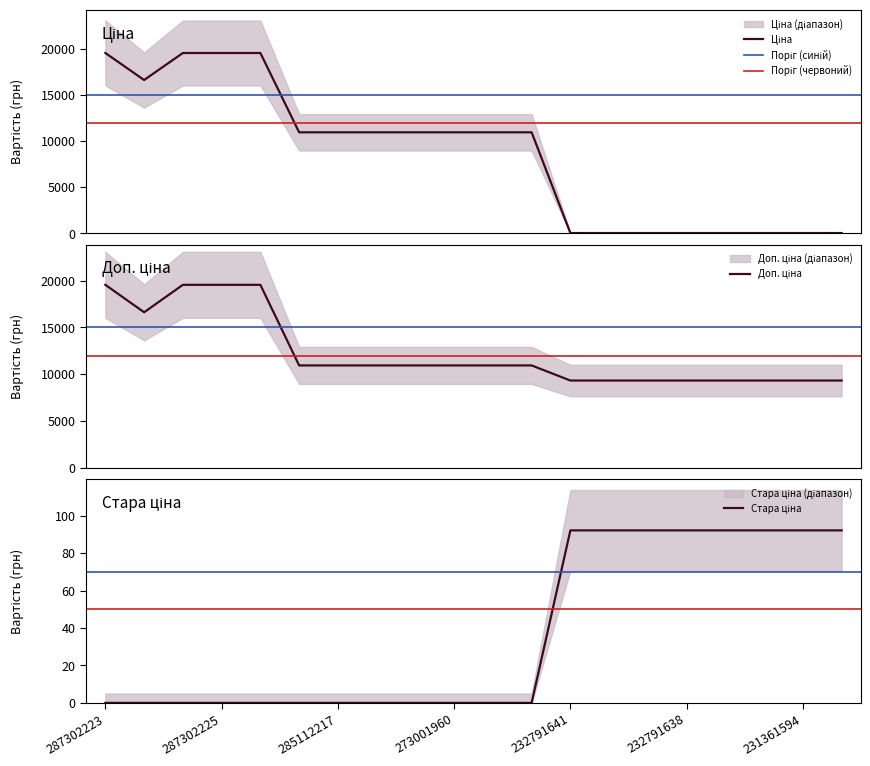

How many lines are shown in the chart?

3